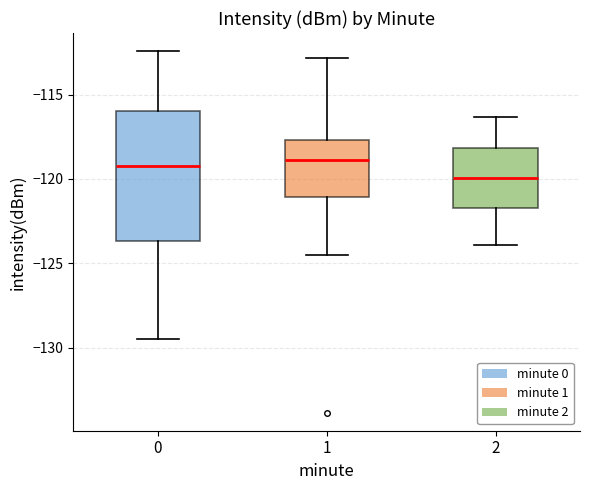

Where does the lower whisker of the box at x = 1 end on the y-axis? The values are not printed on the chart, so give them approximately, as read against the axis.

-124.5